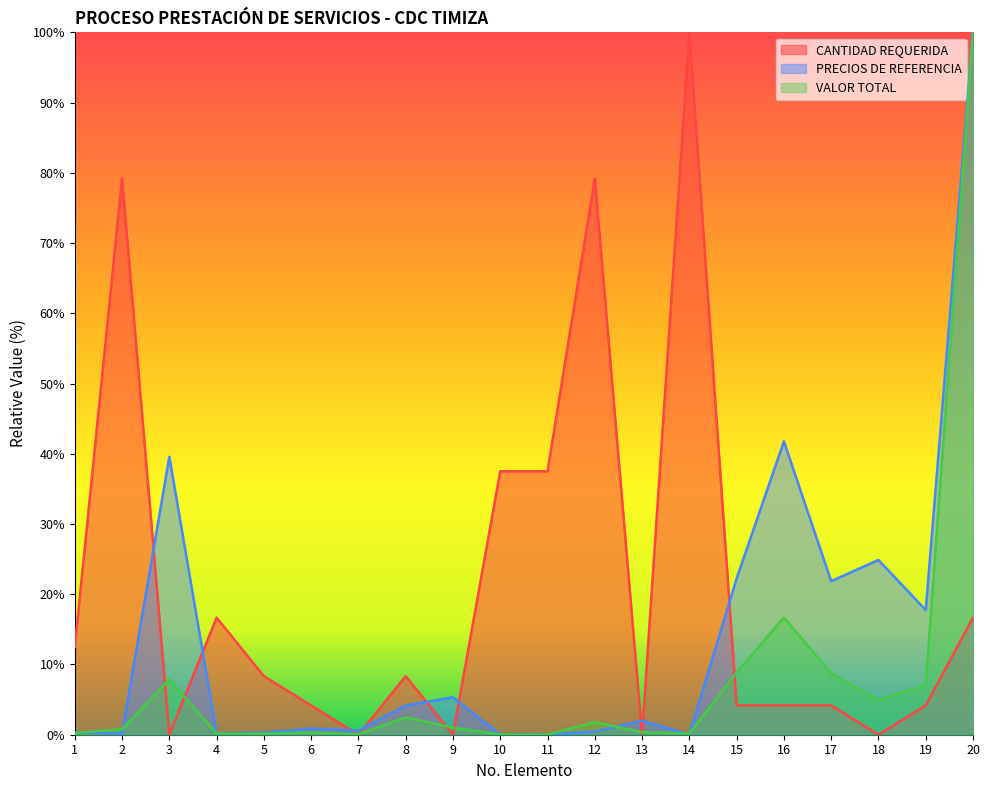

Which category has the lowest value in the VALOR TOTAL series?

11